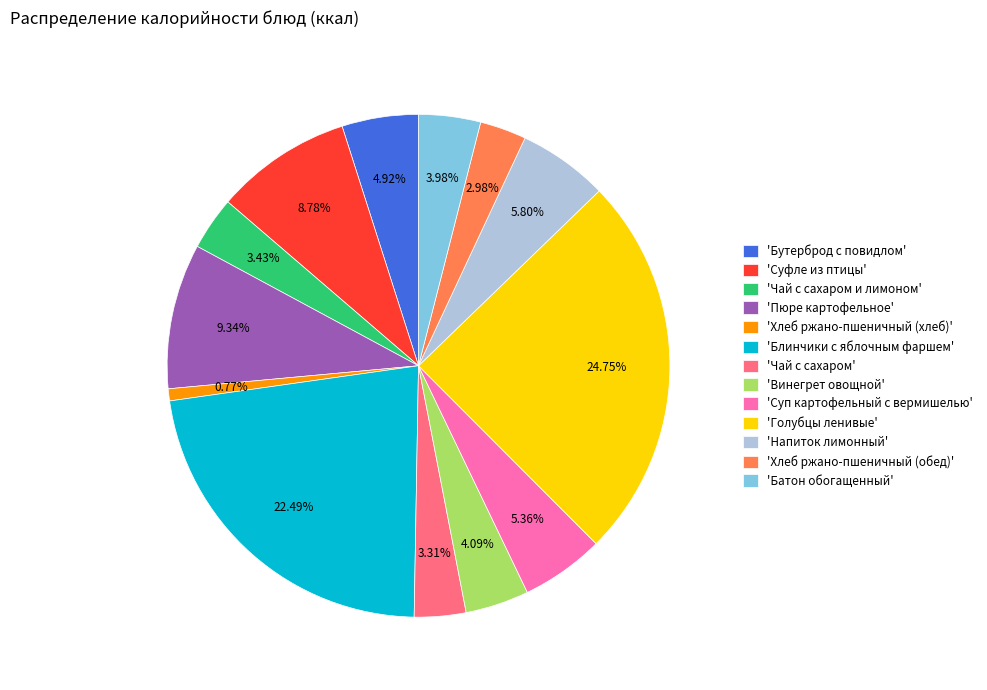

What is the ratio of the value at 'Батон обогащенный' to the value at 'Чай с сахаром'?

1.2